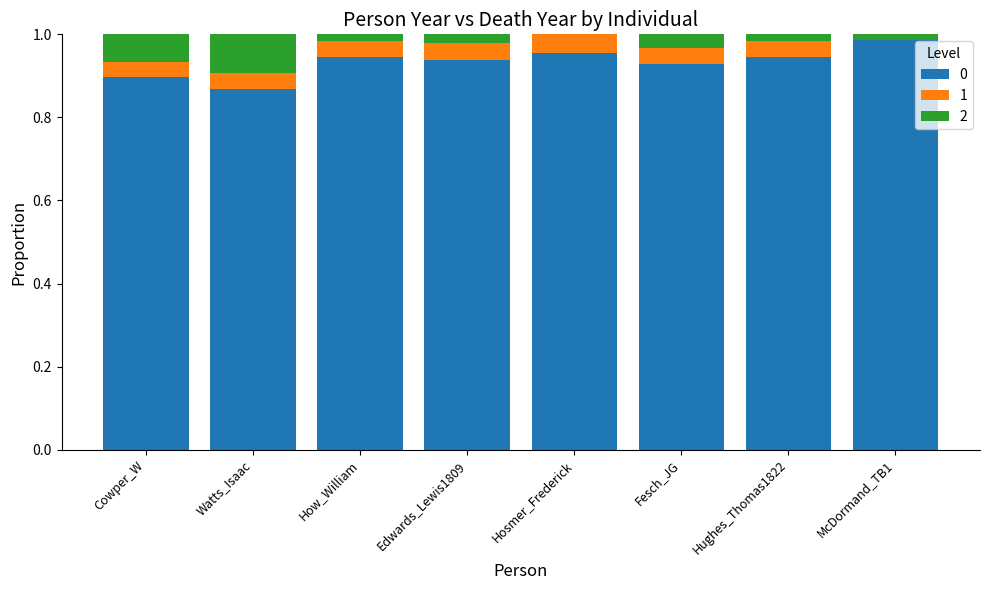

Which category has the highest value in the 0 series?

McDormand_TB1